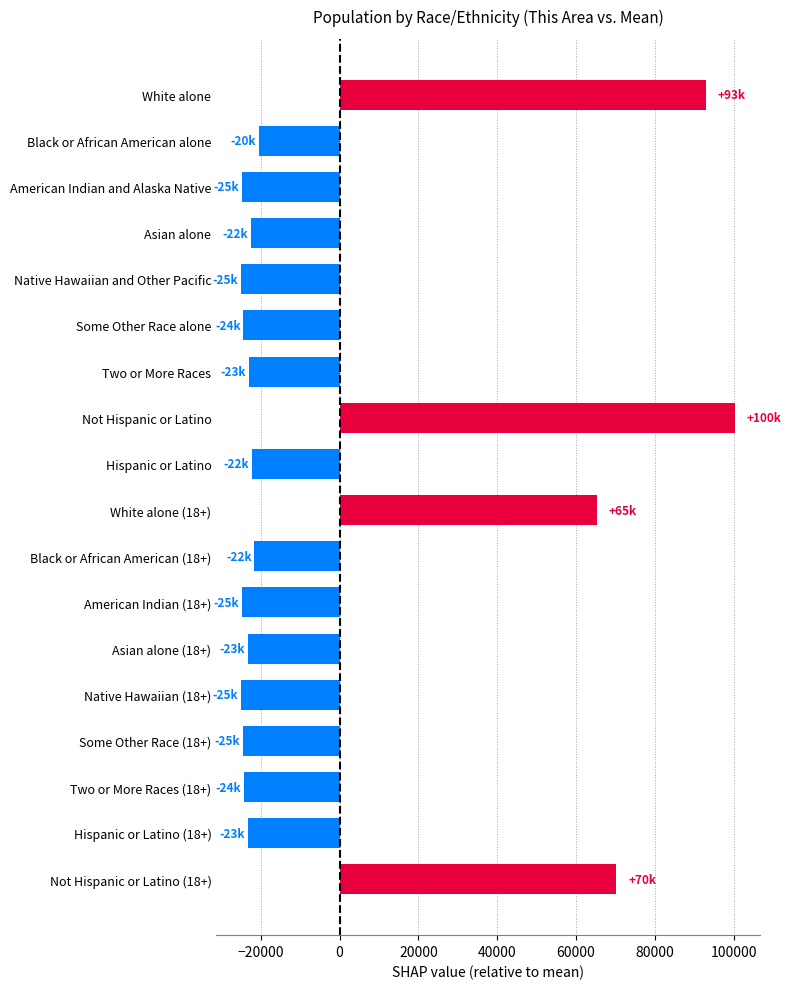

What is the change in value from White alone to Native Hawaiian and Other Pacific?

-118017.0